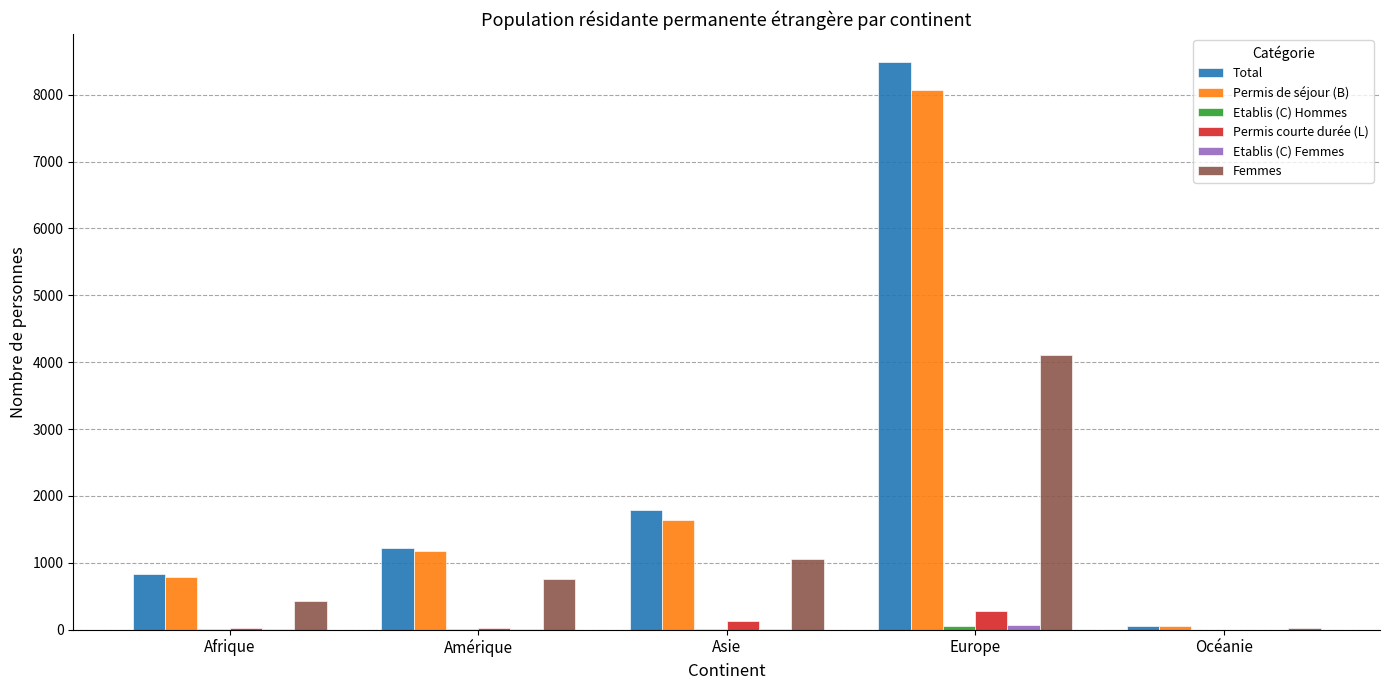

Between Amérique and Europe, which series saw the biggest shift?

Total